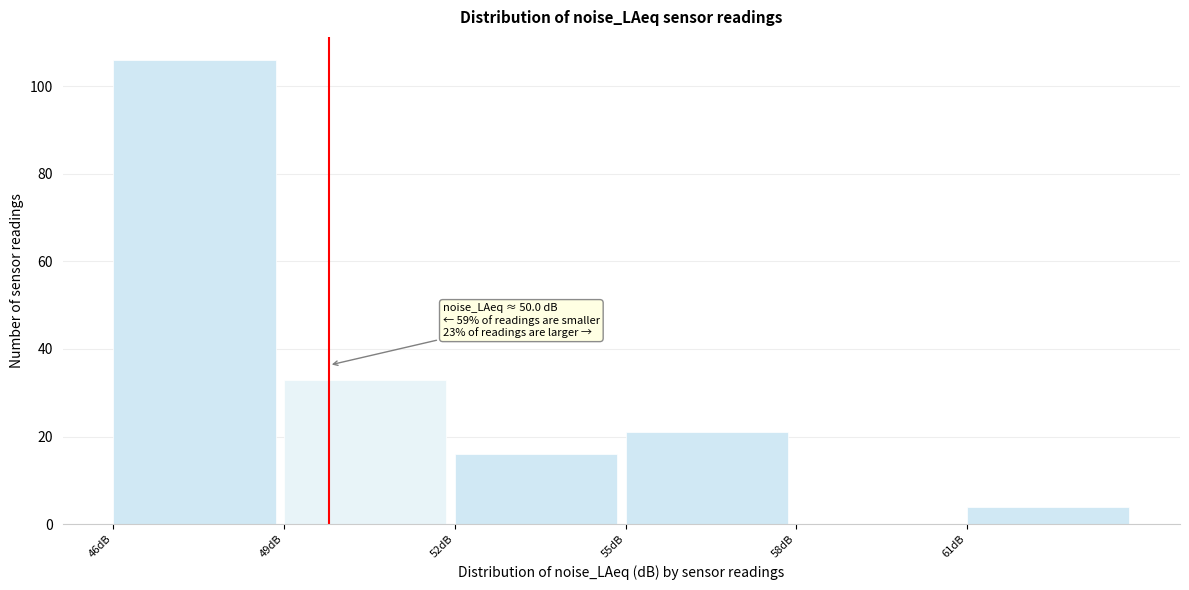

Which has a higher value, 55dB or 61dB?

55dB